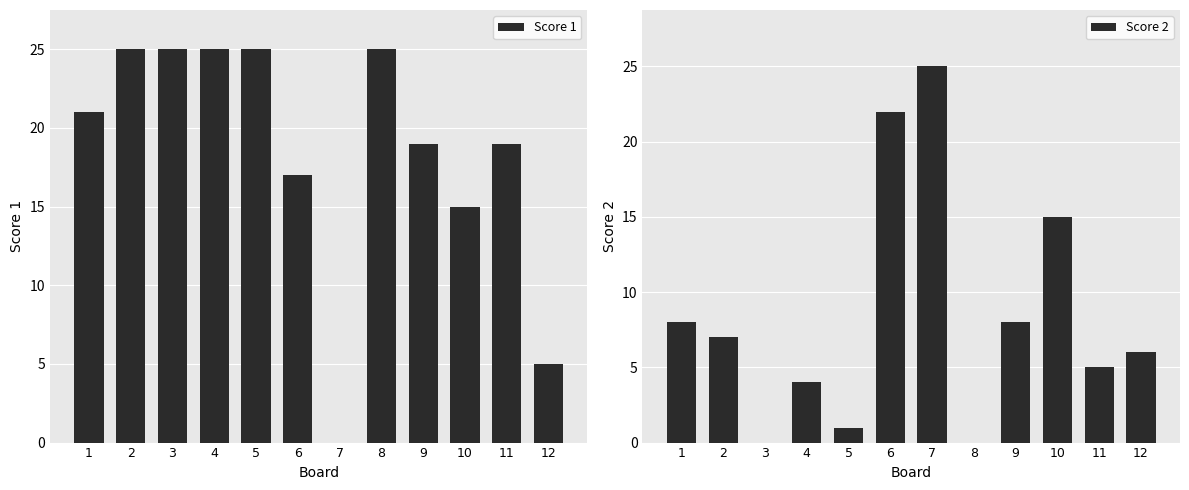

Which category has the lowest value across all series?

7